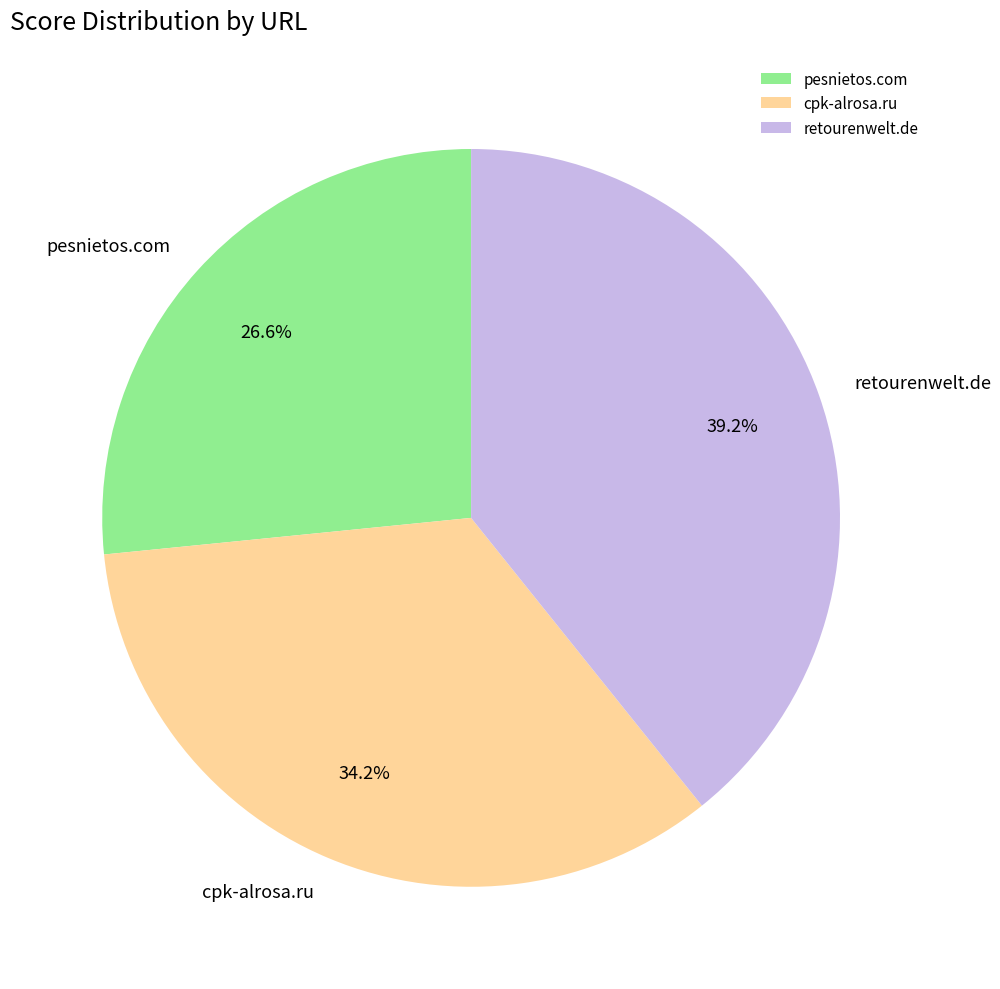

To the nearest percent, what is the average slice percentage?

33%